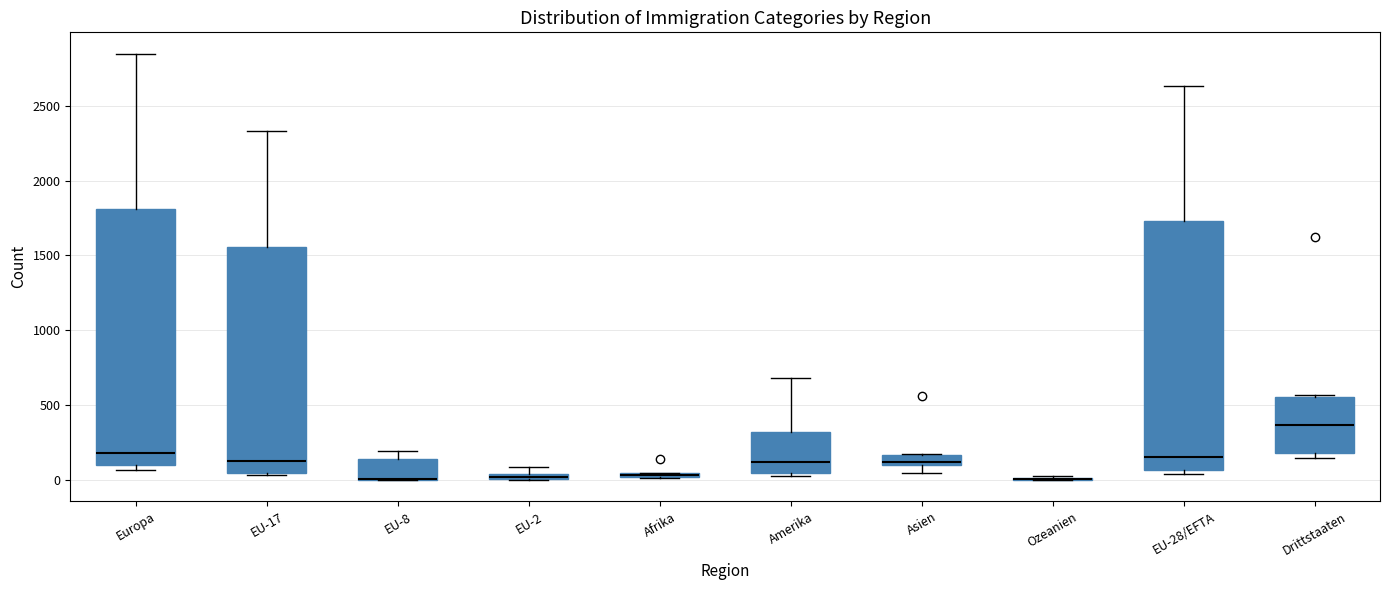

Where is the upper edge of the box for Europa on the y-axis? The values are not printed on the chart, so give them approximately, as read against the axis.

1800